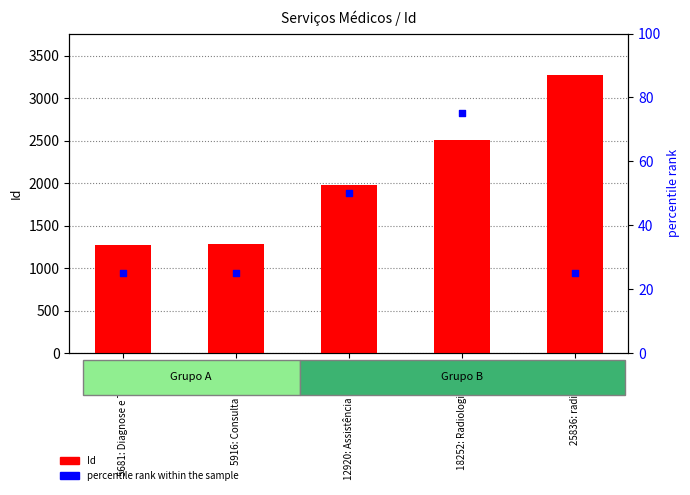

At how many categories does at least one series exceed 341?

5